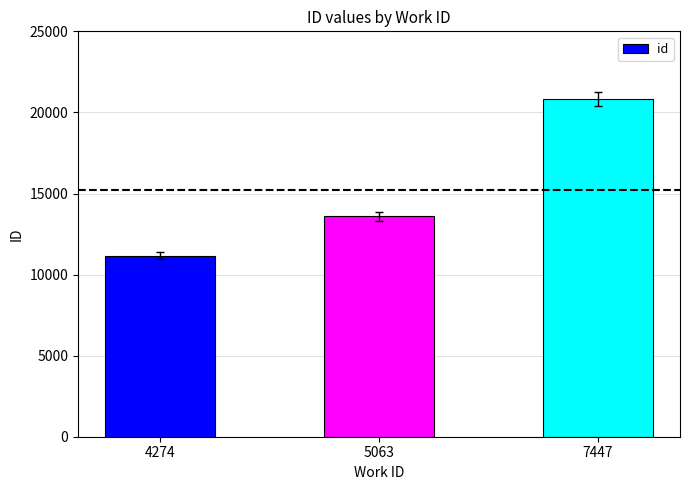

At which label is the value closest to 16003?

5063